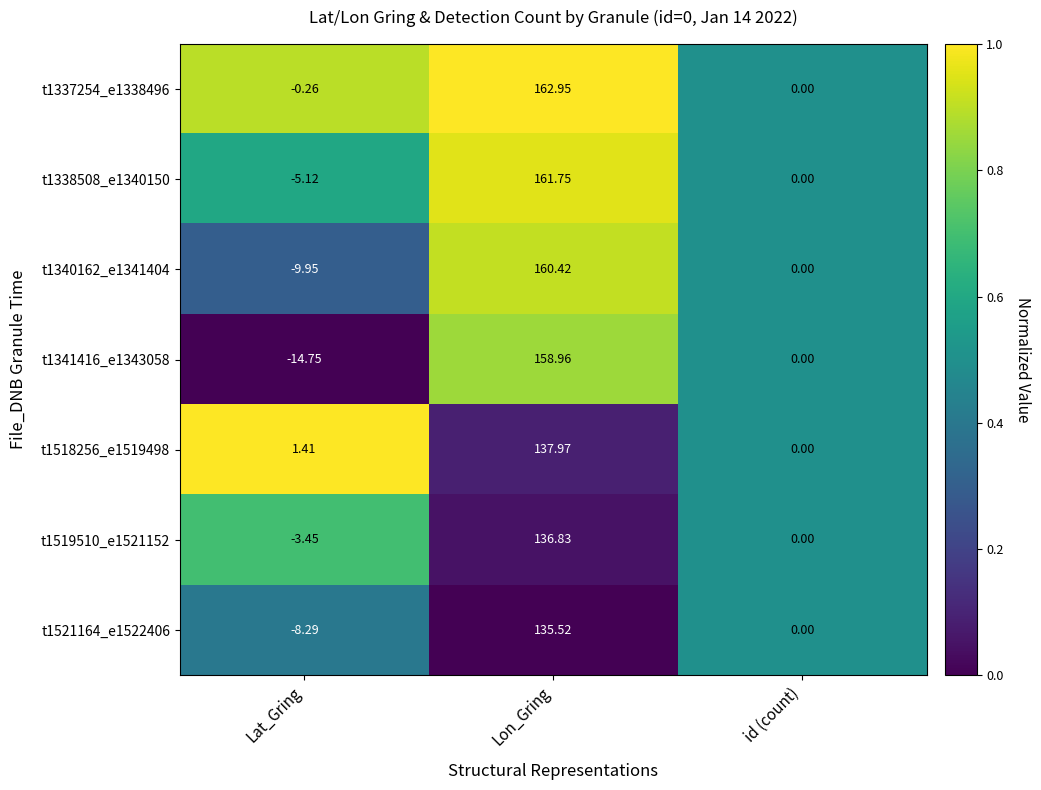

List the labels in order of t1337254_e1338496 value, largest first.

Lon_Gring, id (count), Lat_Gring